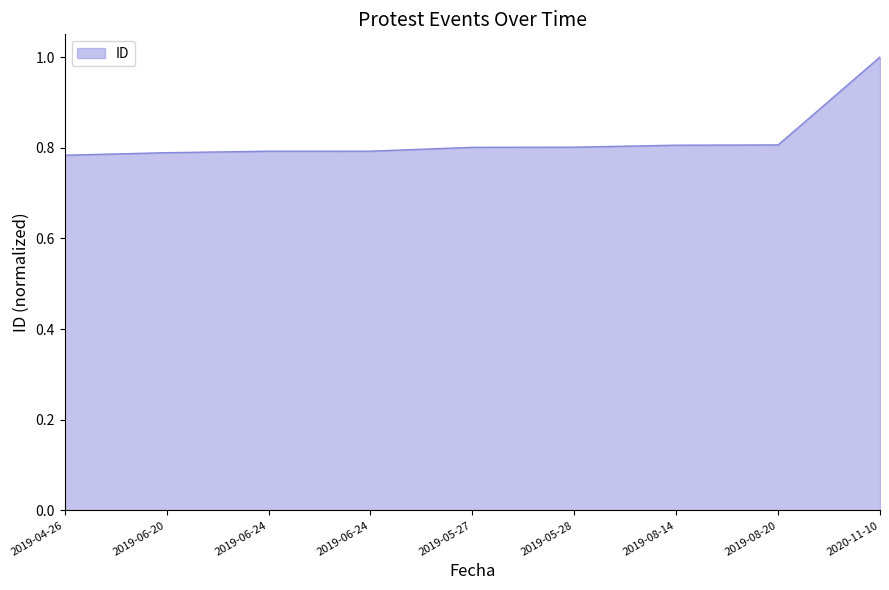

Does the chart have visible grid lines?

No